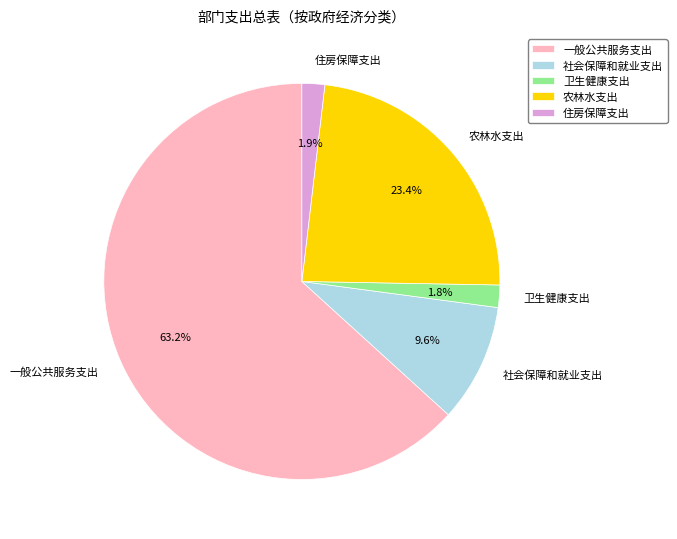

True or false: 卫生健康支出 accounts for 2% of the total.

True